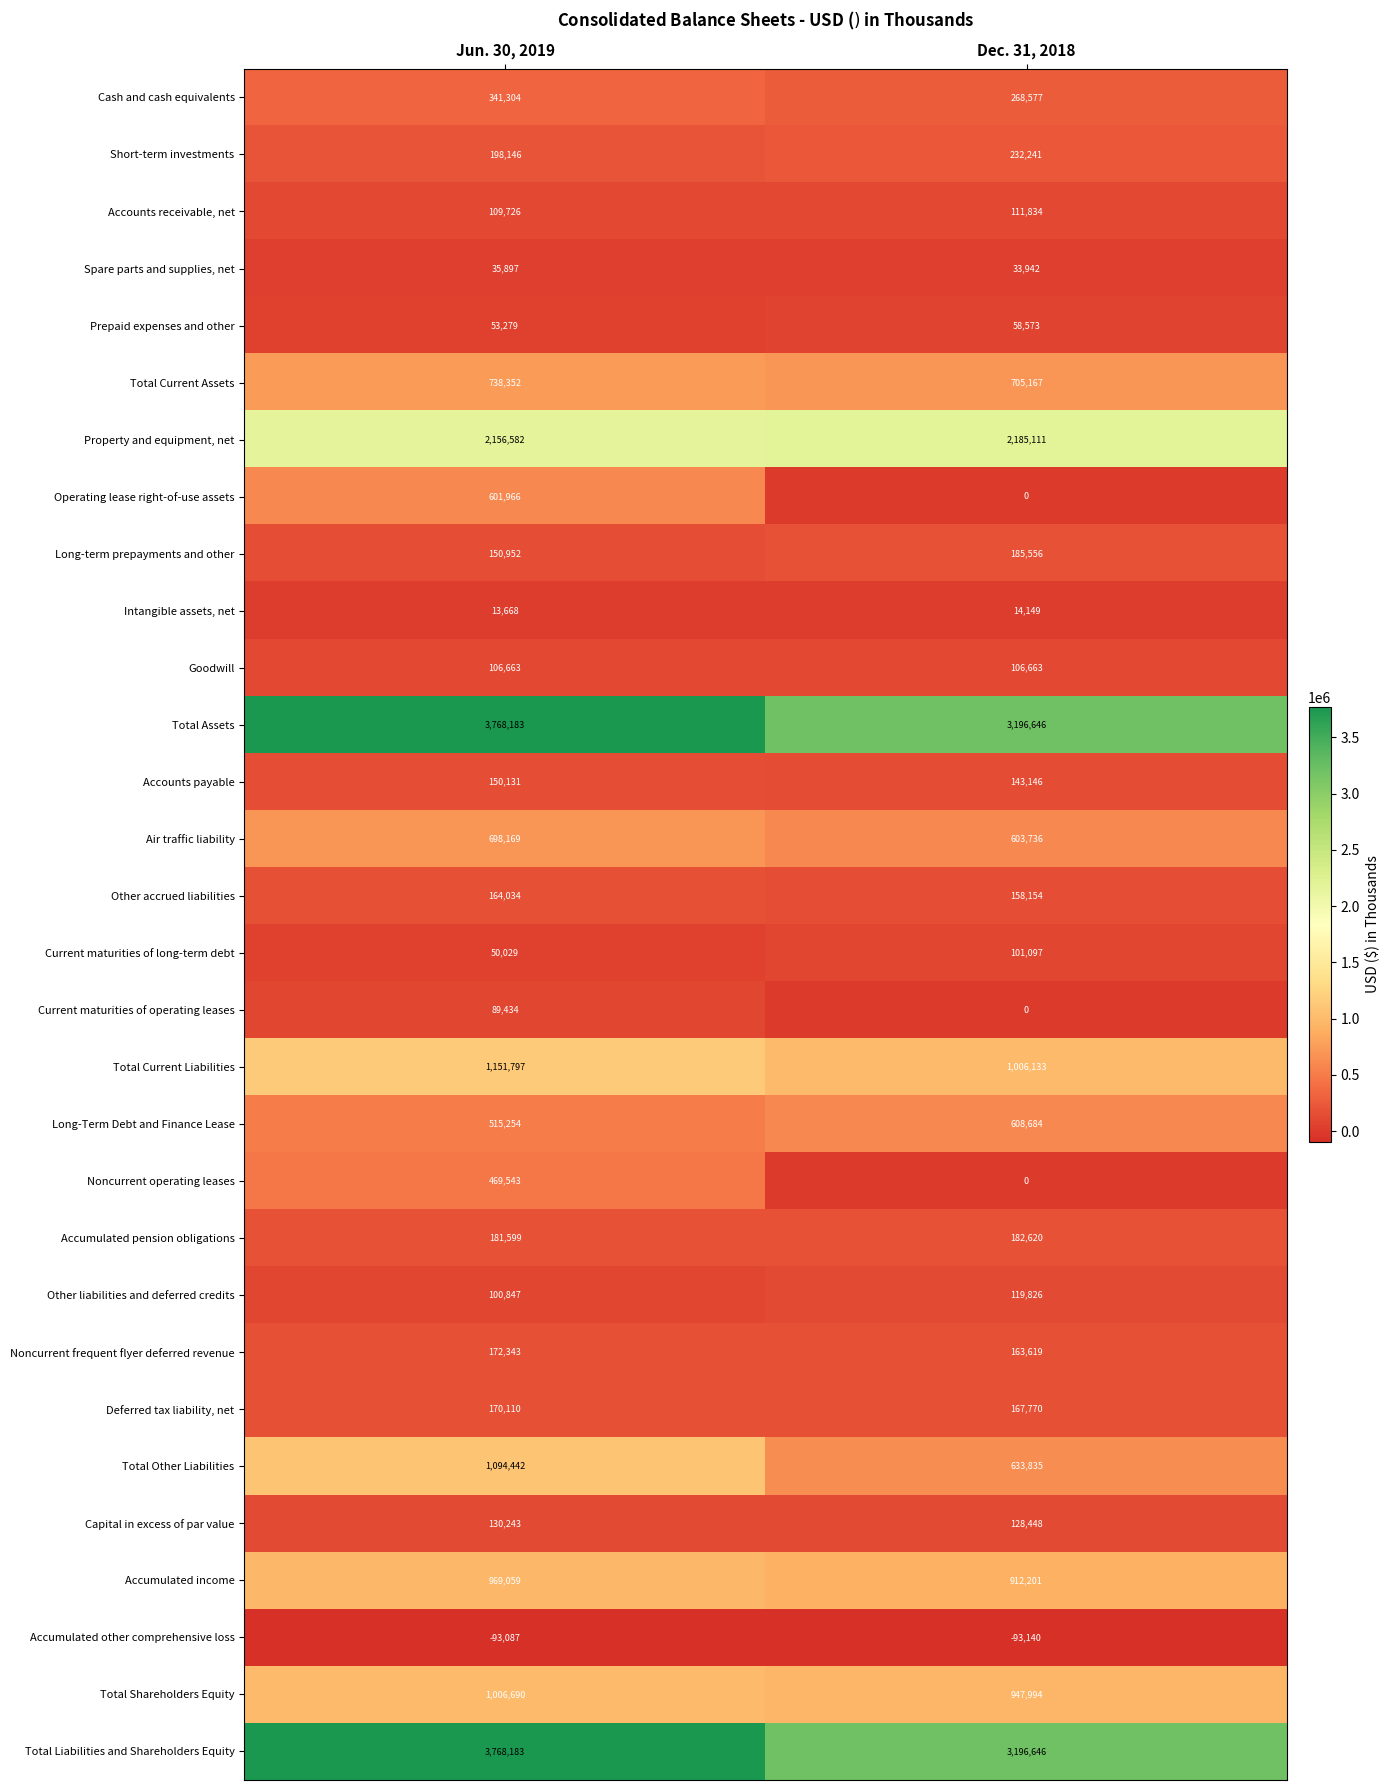

What is the total value across all series at Dec. 31, 2018?

16079228